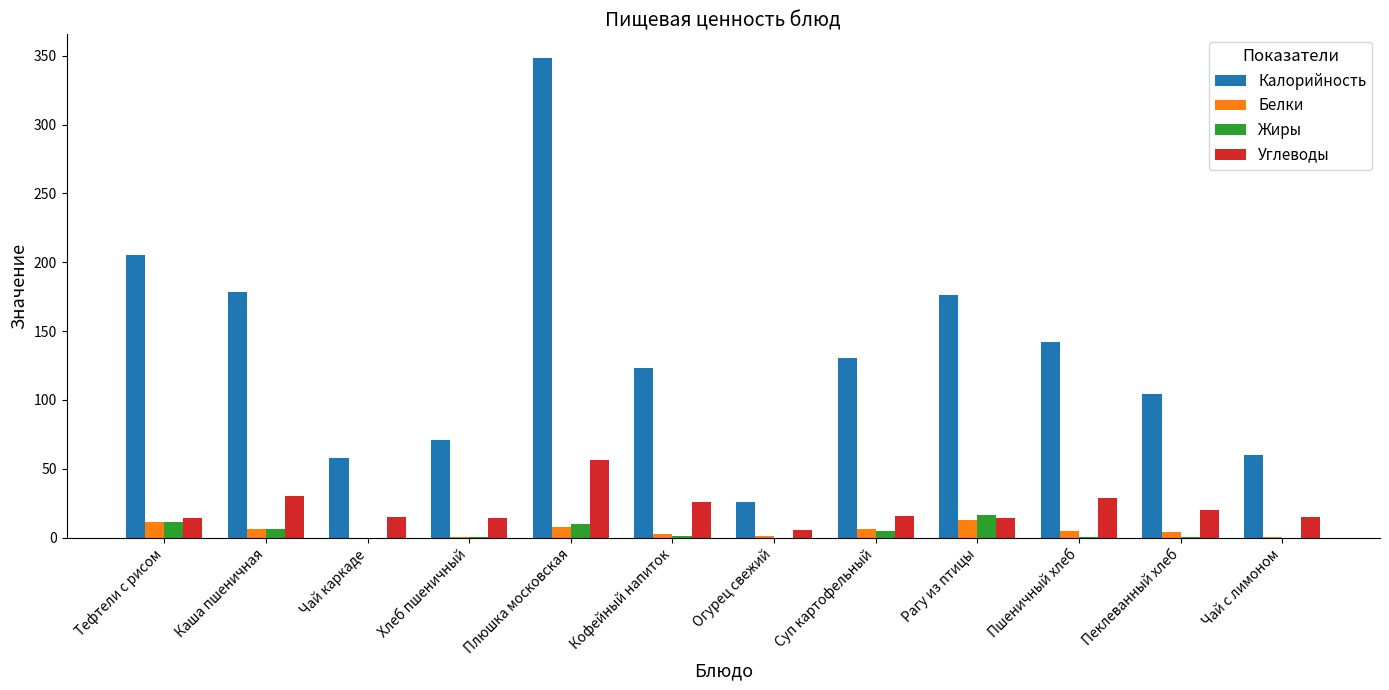

Which series has the largest total across all categories?

Калорийность